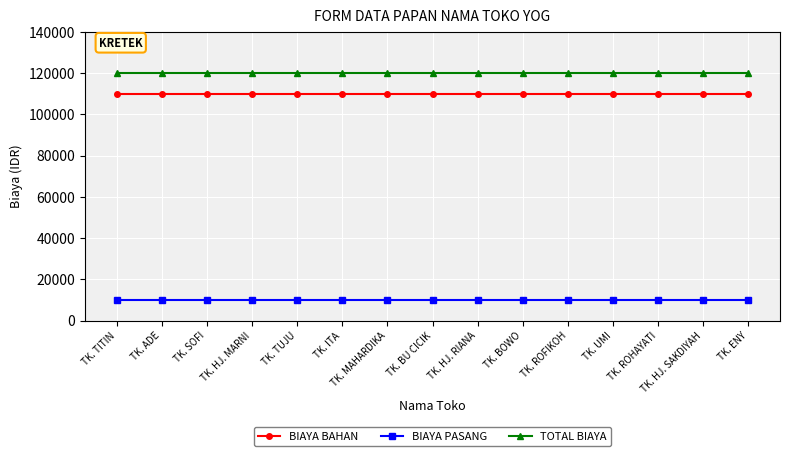

True or false: BIAYA BAHAN and BIAYA PASANG cross at least once.

False